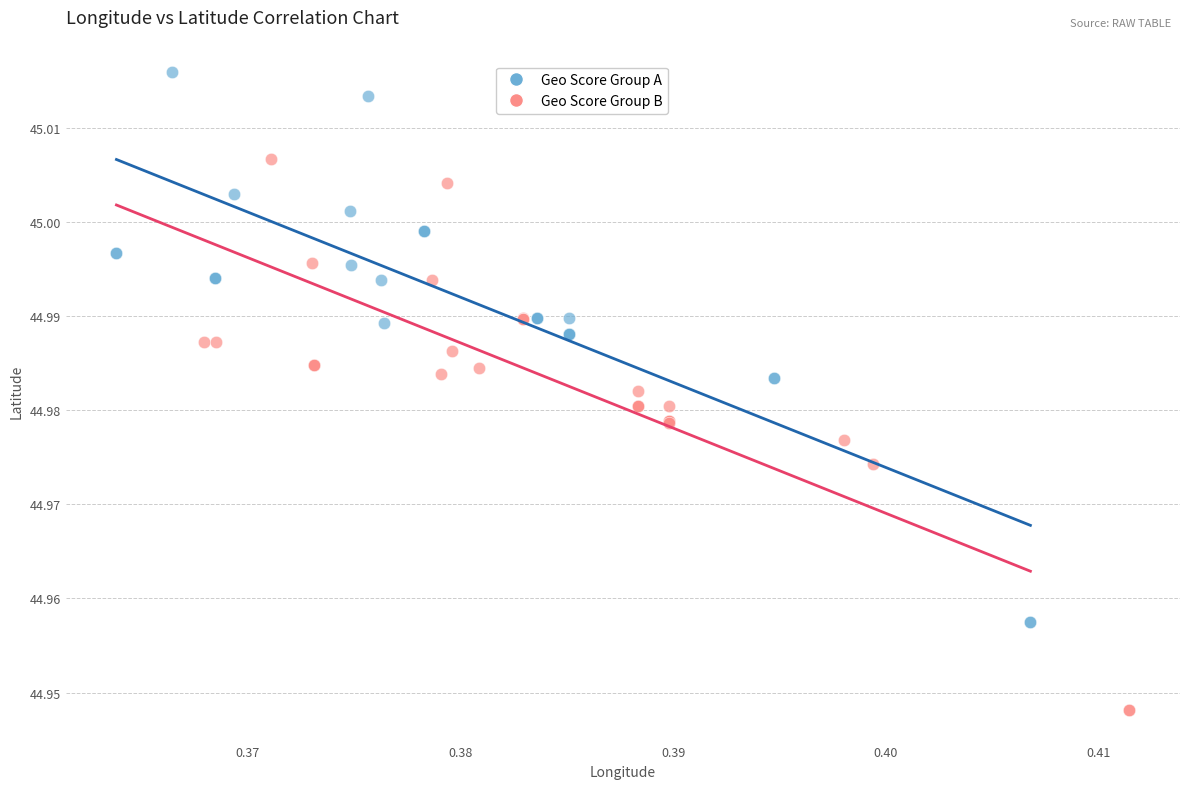

Which series reaches the minimum Y coordinate?

Geo Score Group B